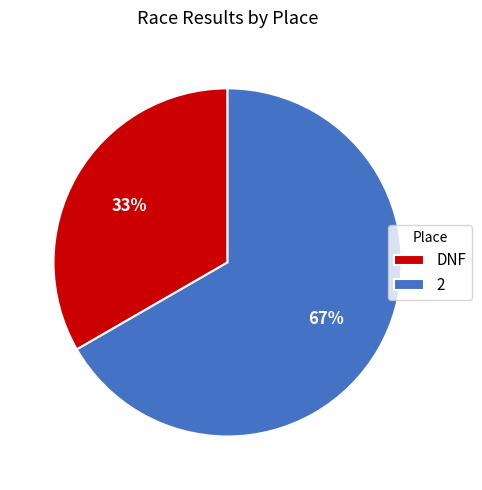

Between 2 and DNF, which is larger?

2